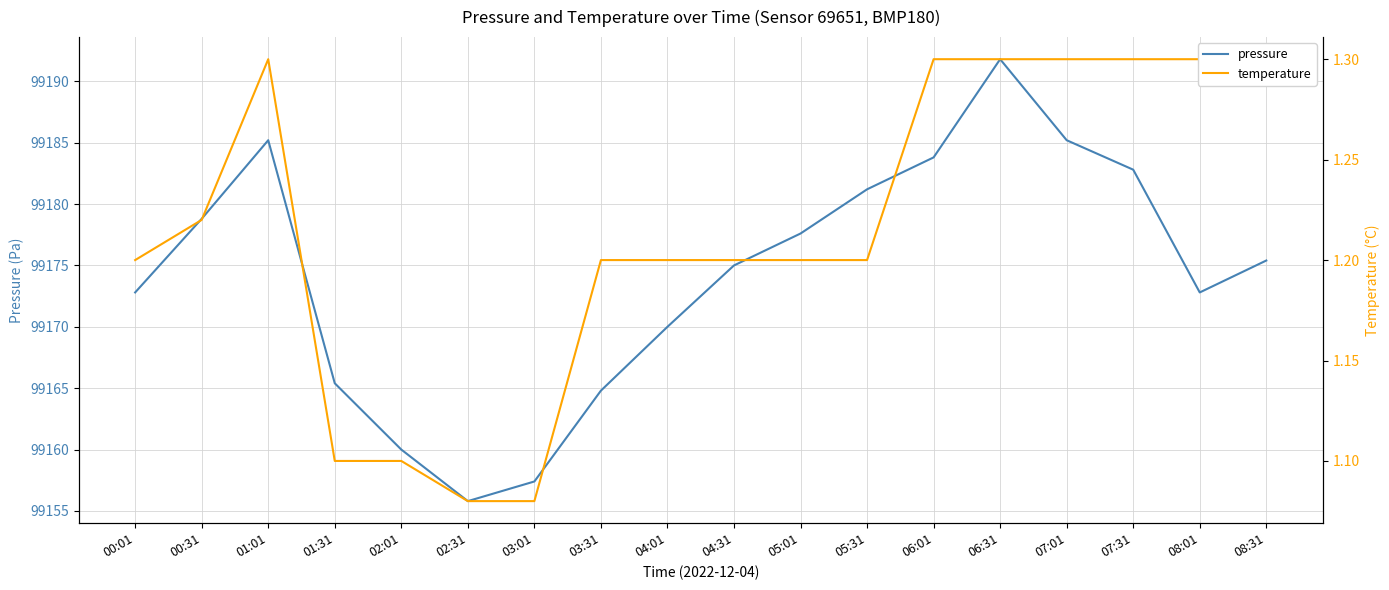

Count the temperature values in the range 1 to 2.

18